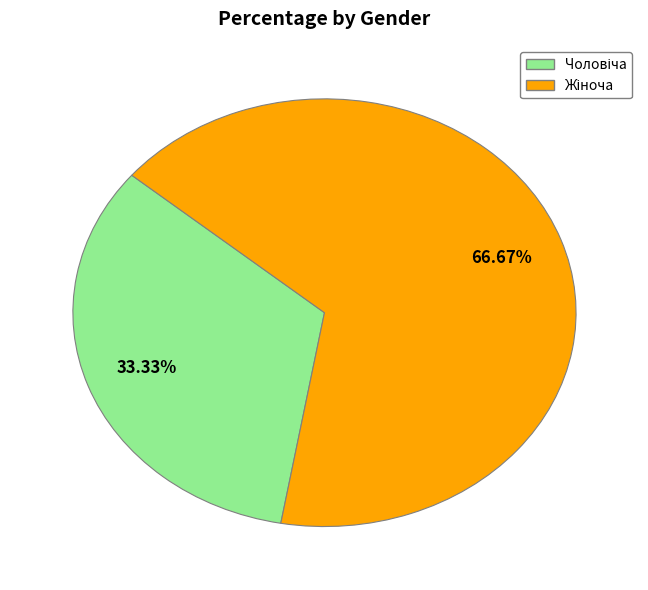

Is there a majority slice in this chart?

Yes